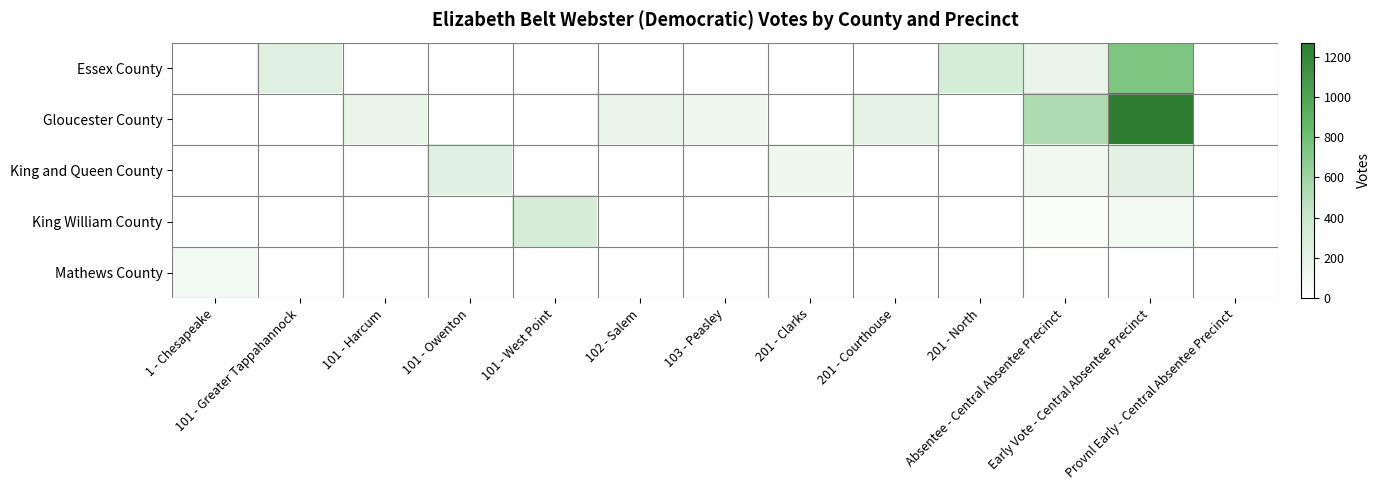

Which category has the highest value across all series?

Early Vote - Central Absentee Precinct